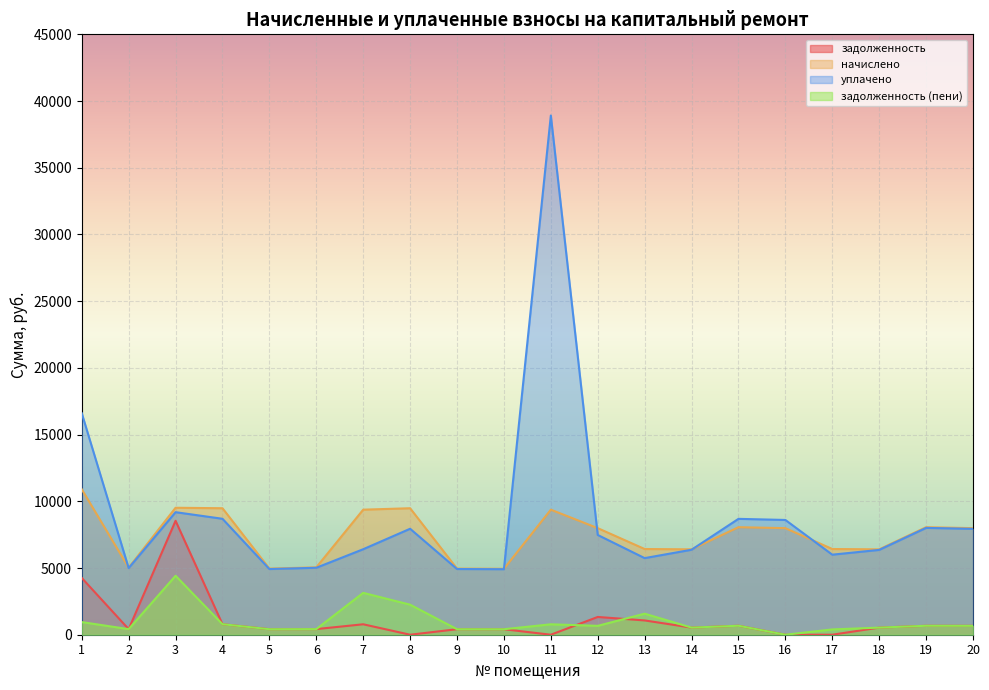

True or false: уплачено and задолженность cross at least once.

False